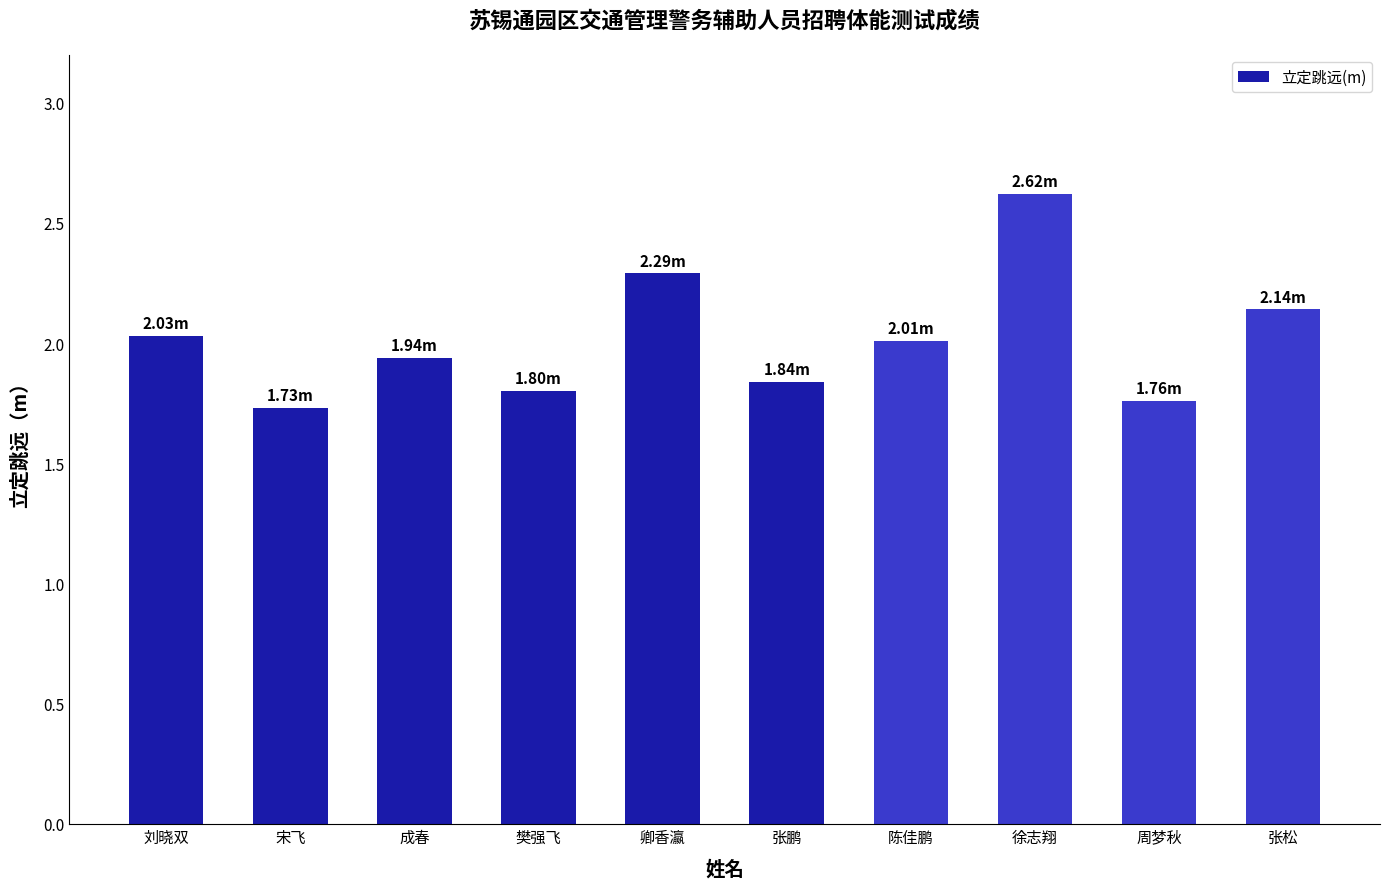

What is the label of the 4th bar from the right?

陈佳鹏